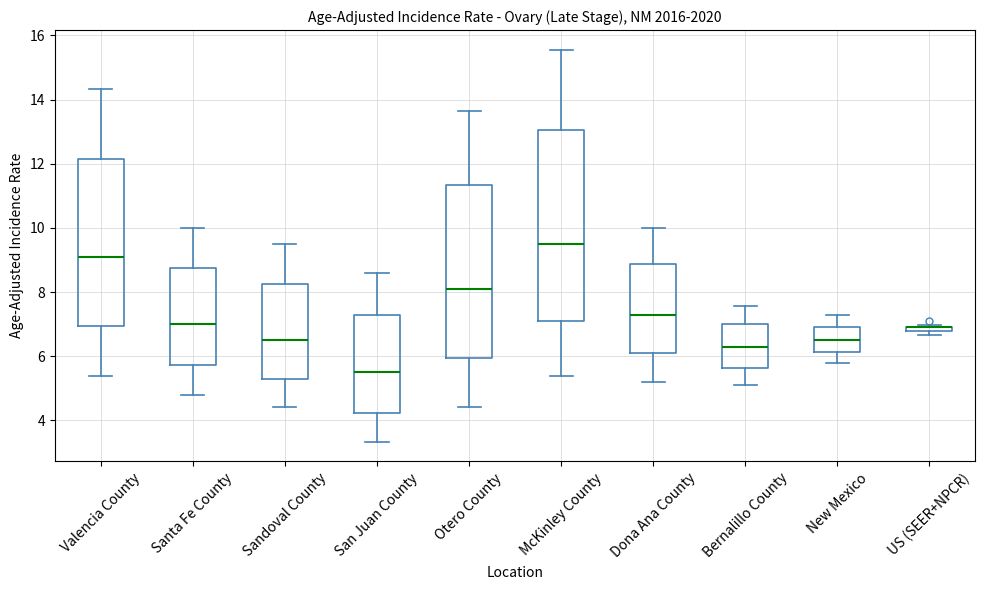

Comparing the boxes themselves (not the whiskers), which one is the tallest?

McKinley County